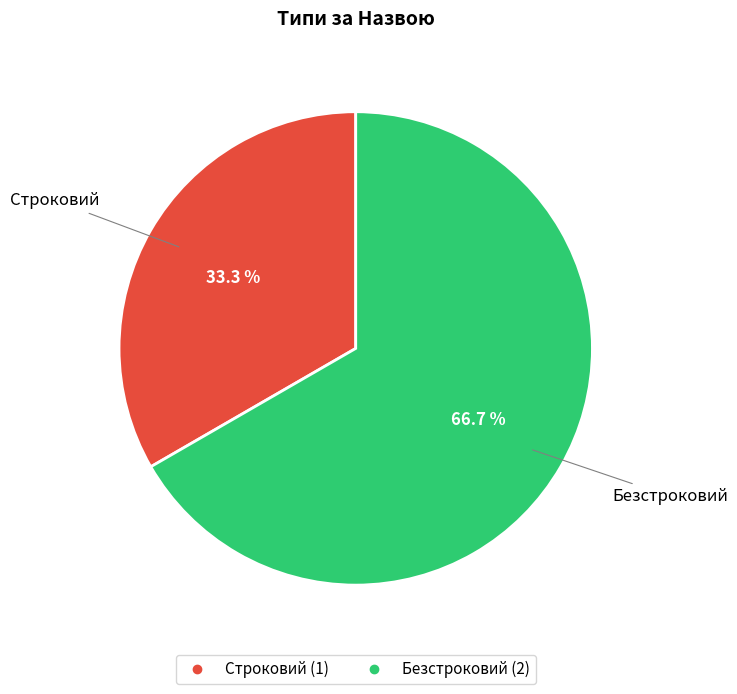

Is there any slice that represents more than half of the pie?

Yes